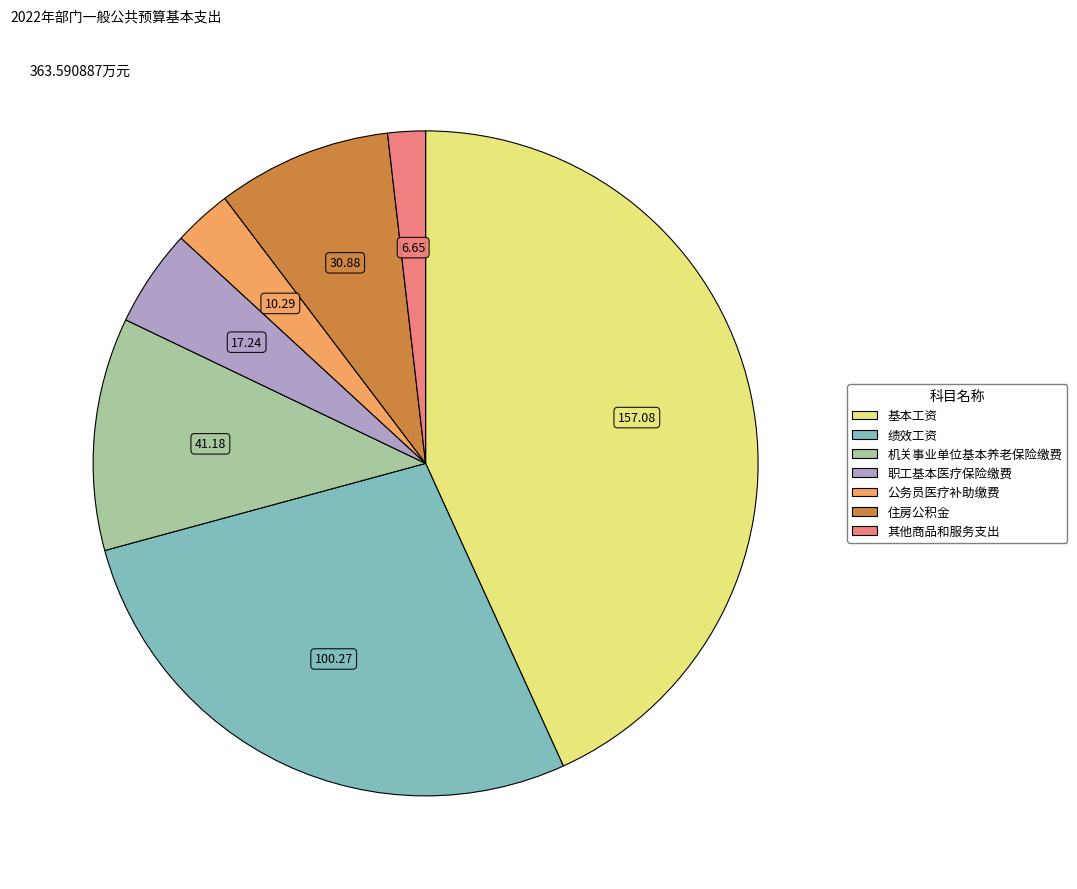

Is it true that 职工基本医疗保险缴费 is 5% of the pie?

True